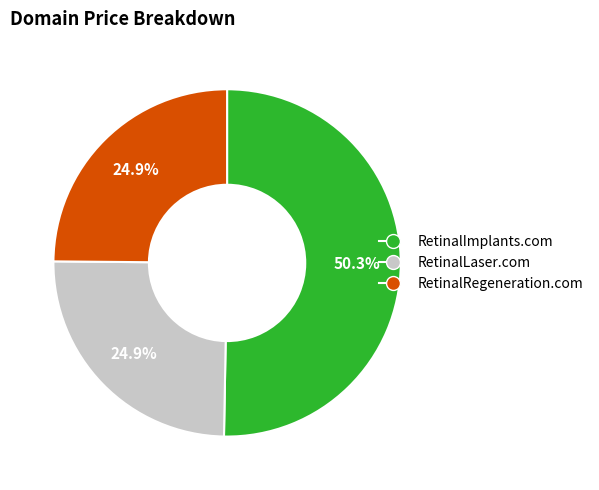

Which has a higher value, RetinalImplants.com or RetinalRegeneration.com?

RetinalImplants.com